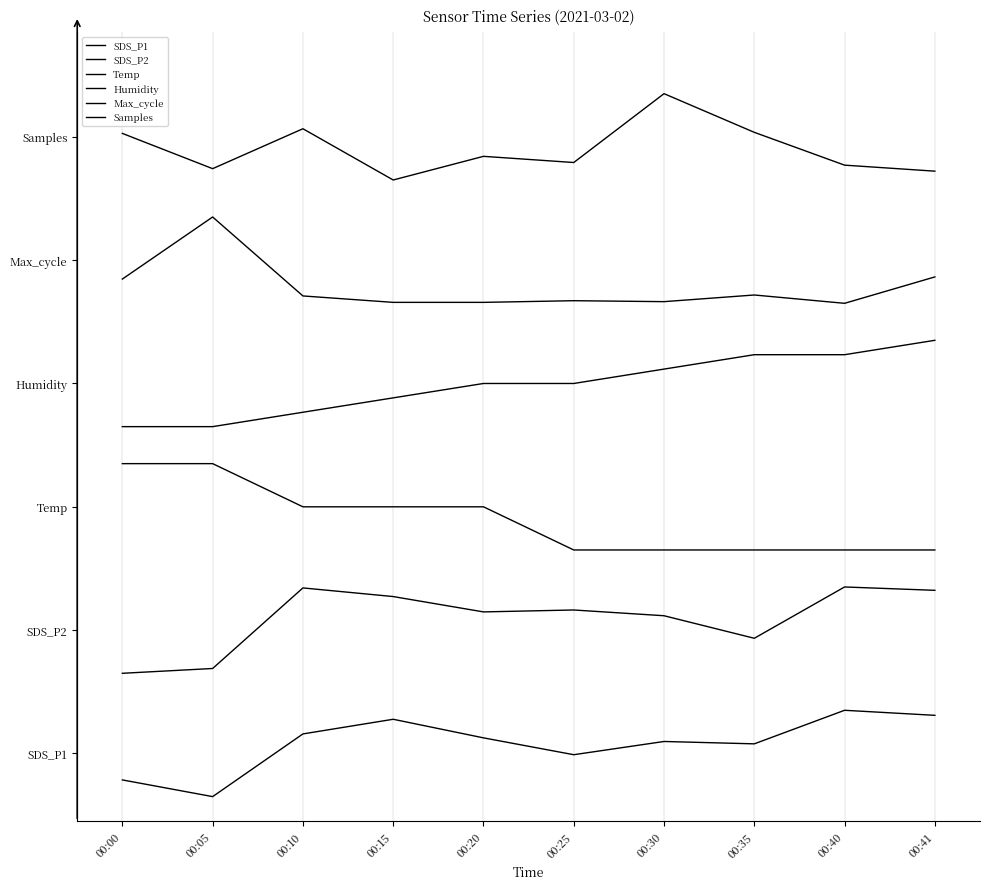

Does the chart display data point markers on the line(s)?

No